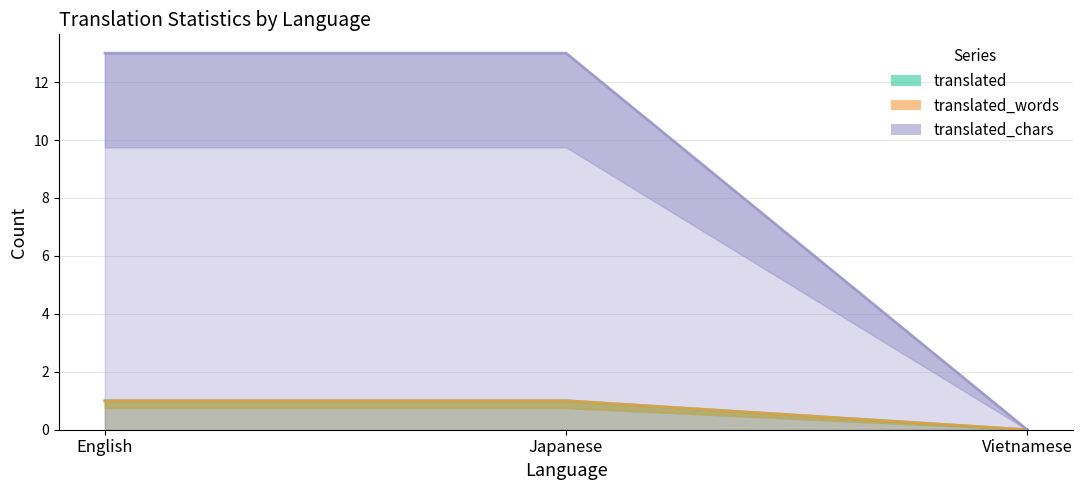

Reading left to right, transcribe all the data shown in this chart.

translated: 1	1	0
translated_words: 1	1	0
translated_chars: 13	13	0